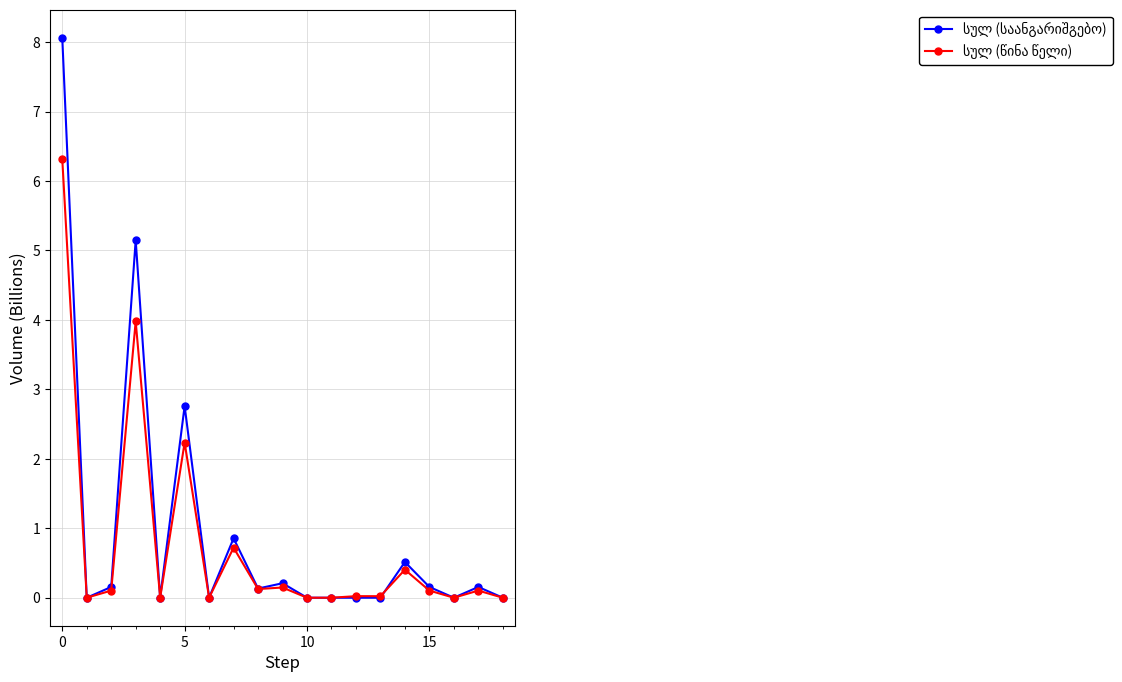

What is the greatest value displayed?

8.1